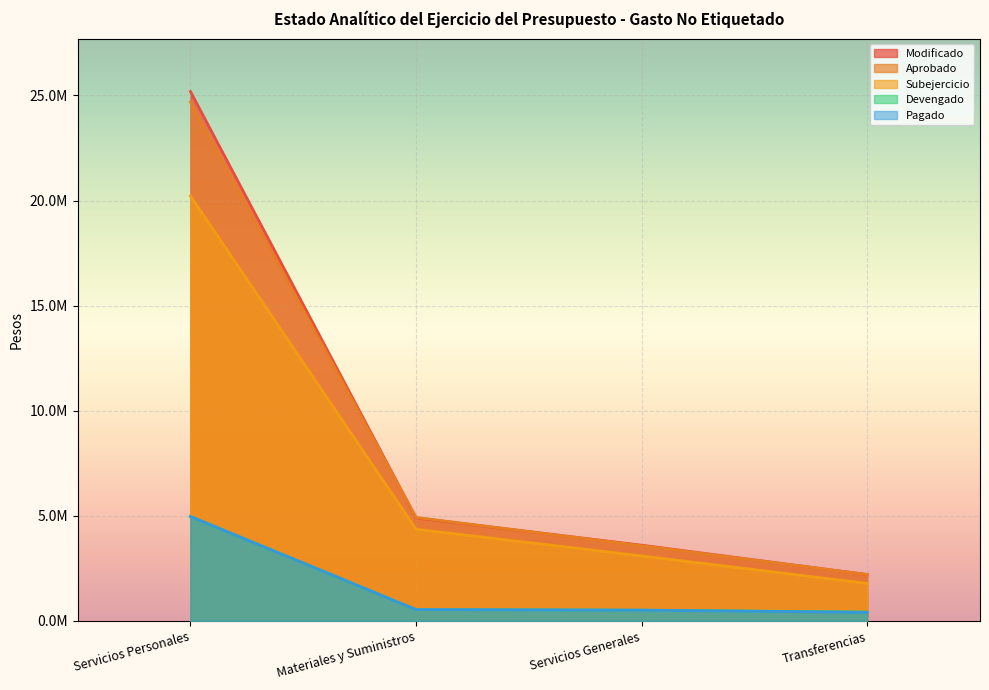

Reading left to right, list all the values displayed in this chart.

Aprobado: 24686528.5	4920508.5	3576618.4	2205548.8
Modificado: 25184562.4	4900508.5	3601237.4	2205548.8
Subejercicio: 20218253.7	4362639.7	3090285.0	1781383.9
Devengado: 4966308.7	537868.8	510952.4	424164.8
Pagado: 4966308.7	537868.8	510952.4	405874.5